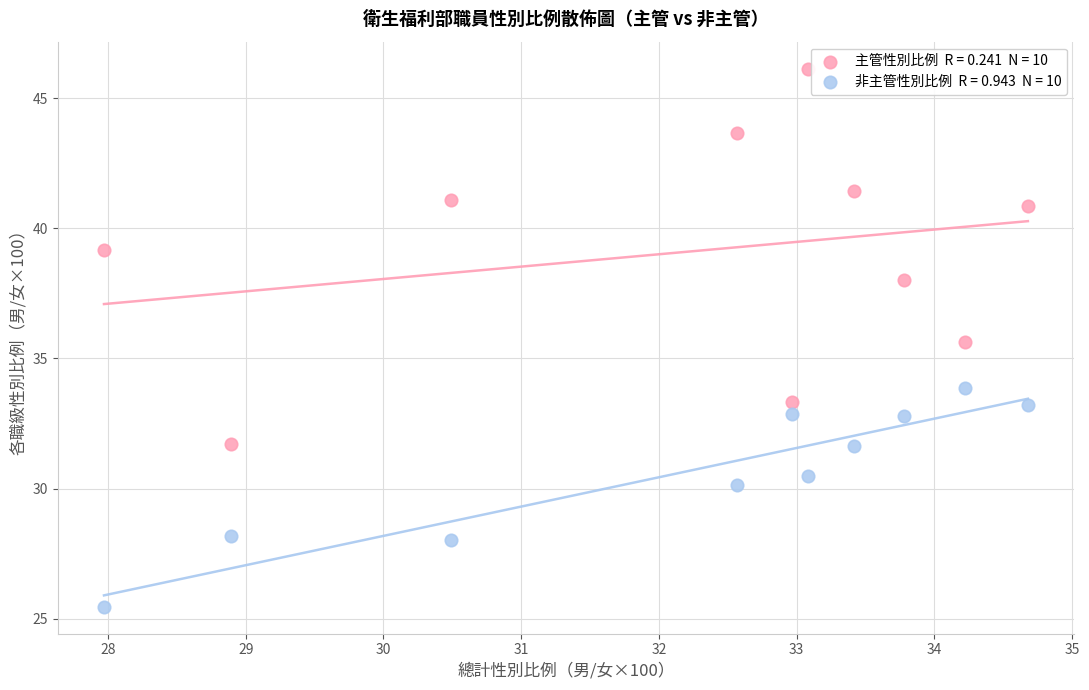

Across all data points, what is the range of Y values (max minus min)?

20.7